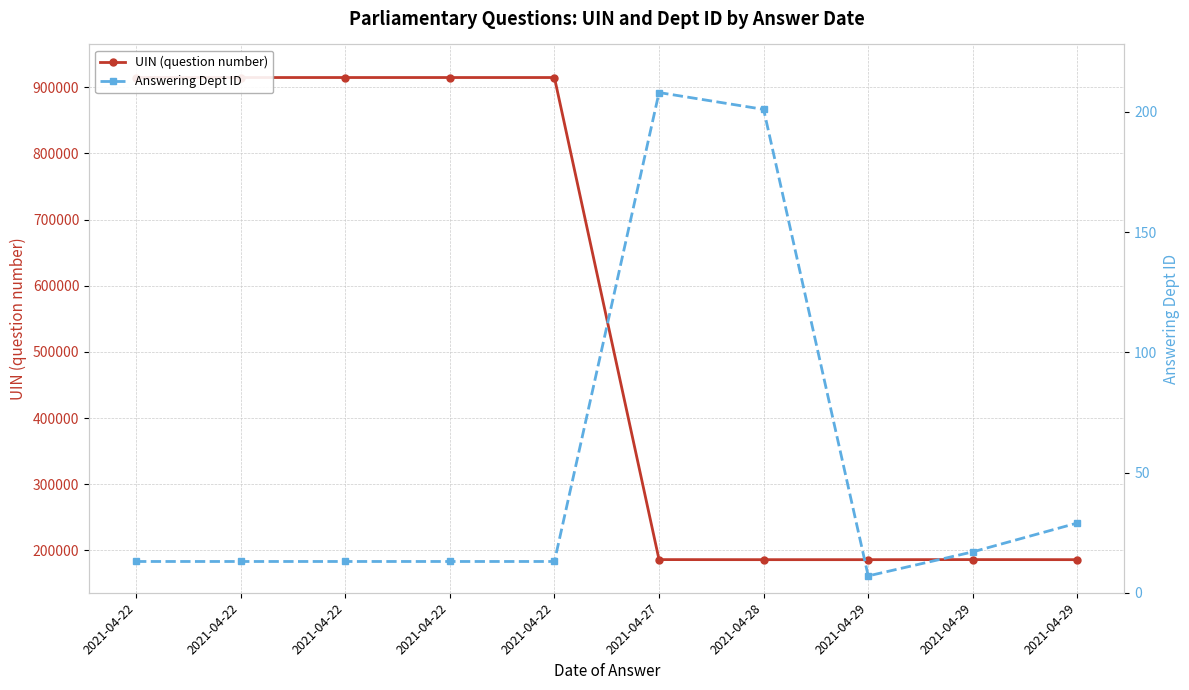

Reading right to left, what are all the values shown in this chart?

UIN (question number): 185883	185996	185881	185882	185974	914638	914637	914636	914634	914633
Answering Dept ID: 29	17	7	201	208	13	13	13	13	13